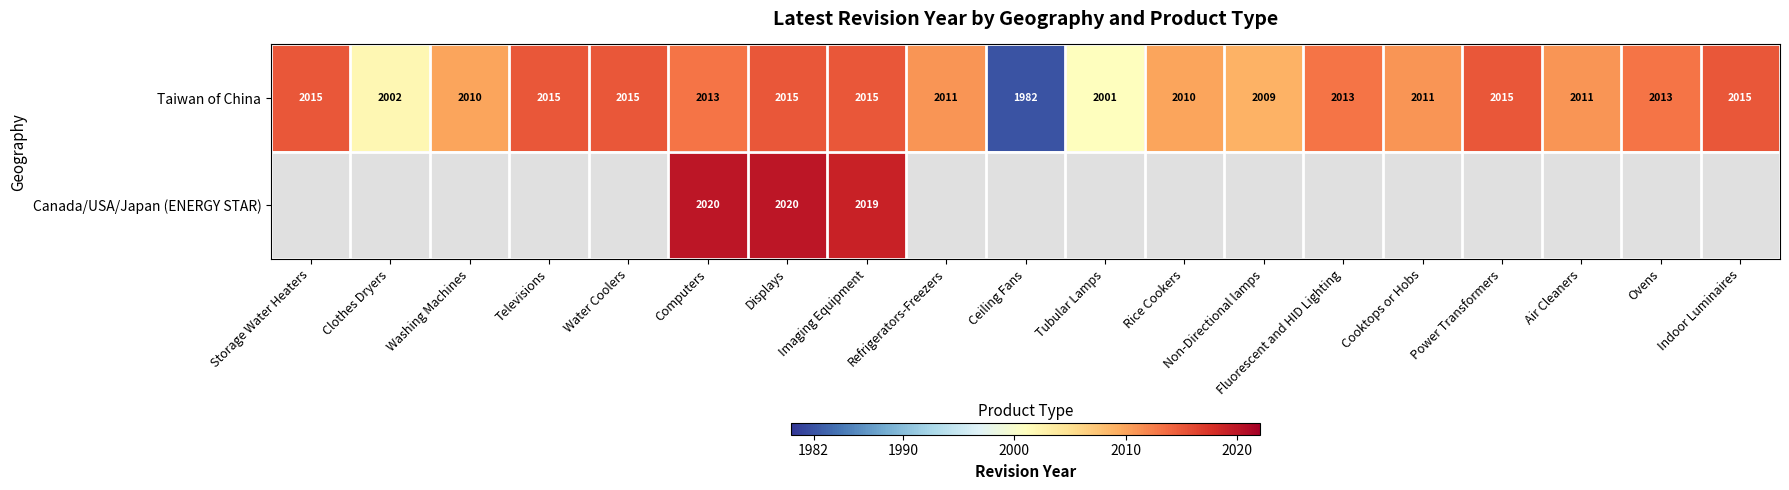

Which category has the lowest value across all series?

Ceiling Fans